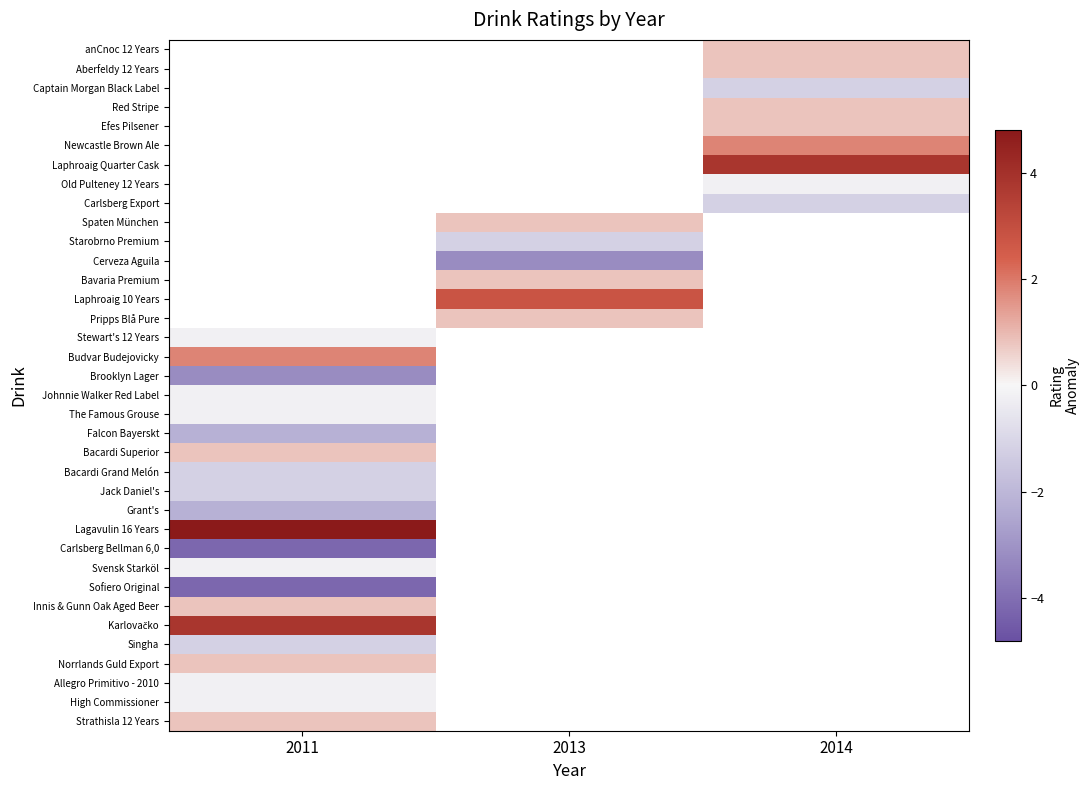

Where is Lagavulin 16 Years nearest to the value 4?

2011